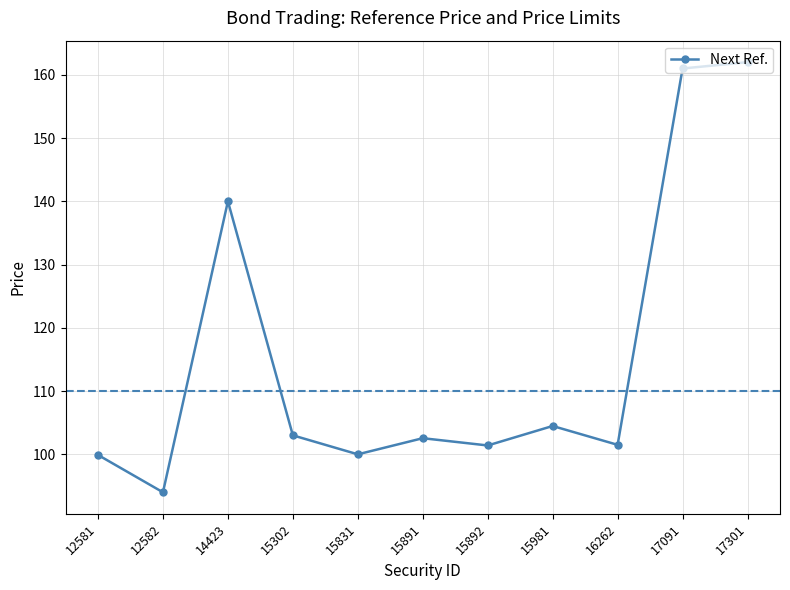

What is the value of the 8th point from the left?

104.5